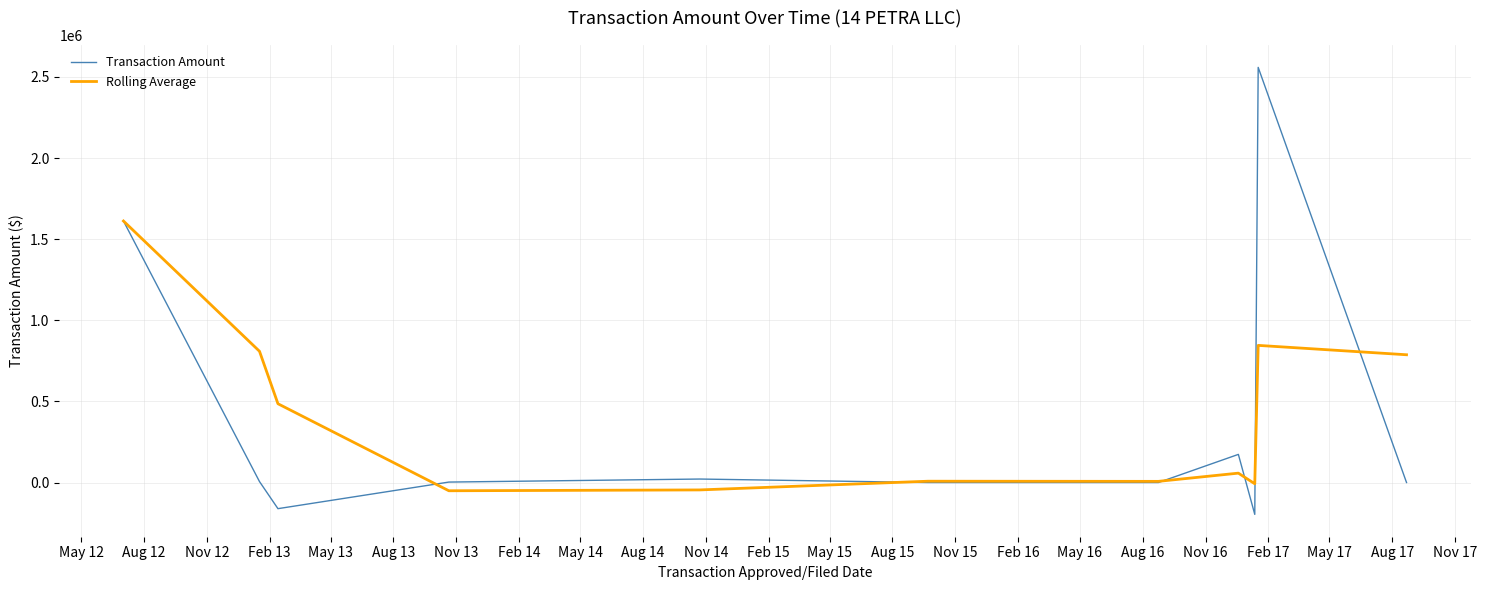

Which series has the widest spread of values?

Transaction Amount